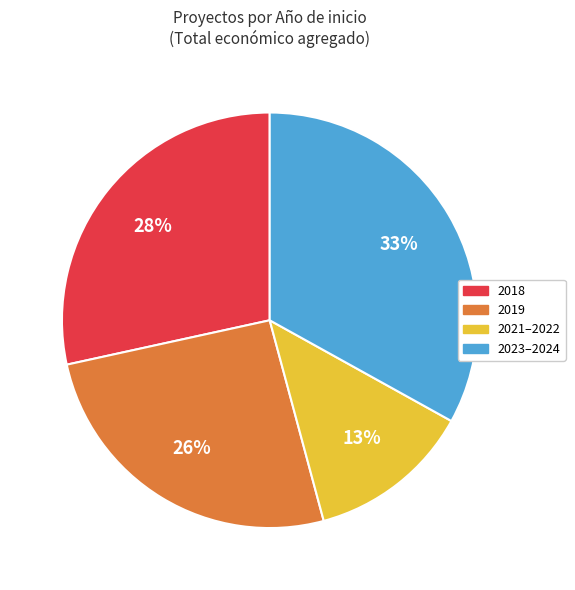

Does any single category account for the majority?

No